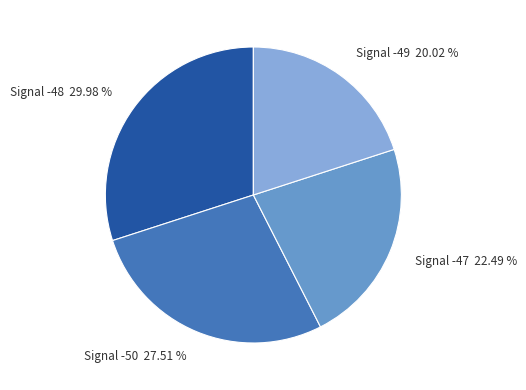

Between Signal -48 29.98 % and Signal -49 20.02 %, which is larger?

Signal -48 29.98 %